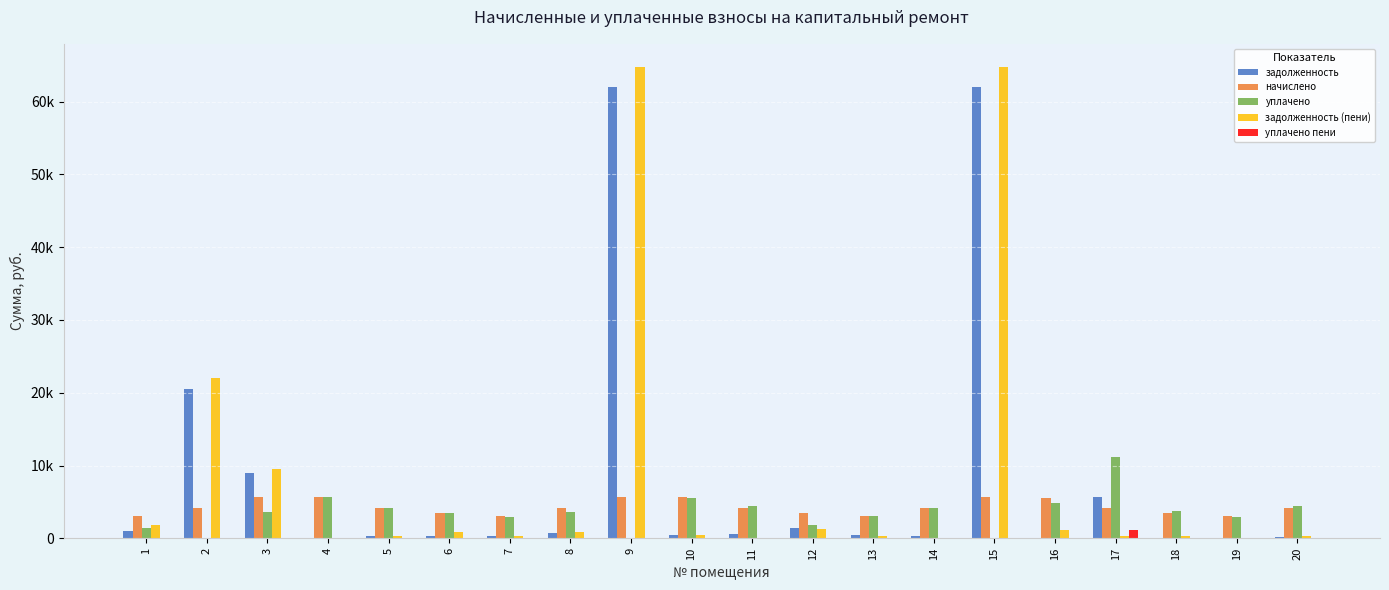

True or false: задолженность (пени) has a value of 1796.8 at 1.

True